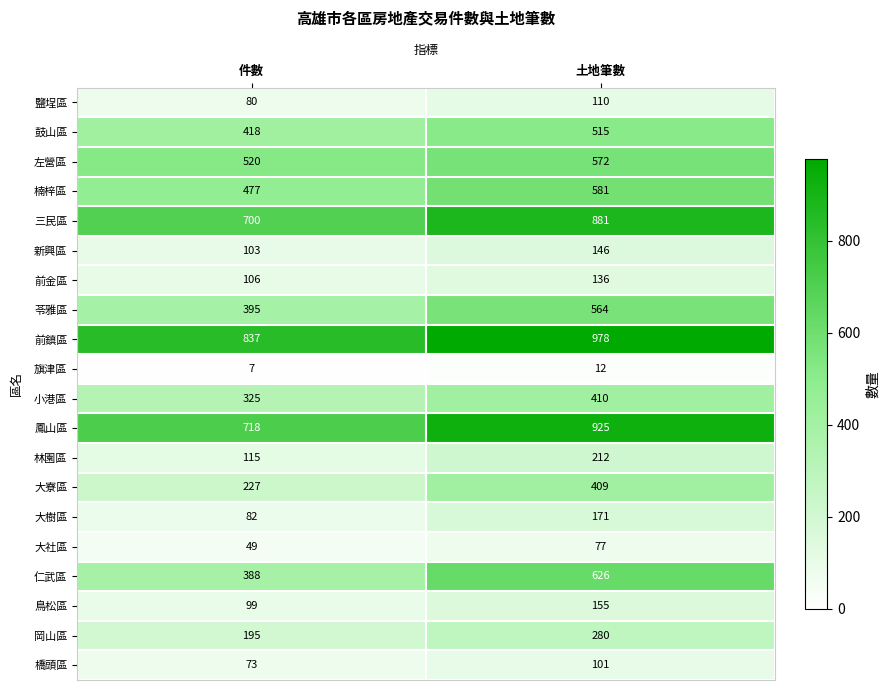

Where is 苓雅區 nearest to the value 479?

件數